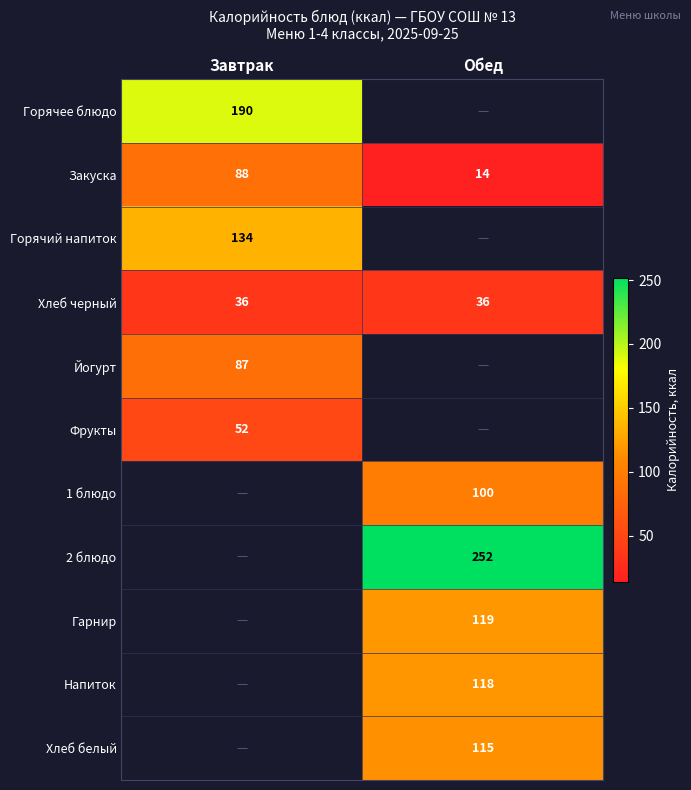

True or false: Хлеб черный has a value of 36 at Обед.

True